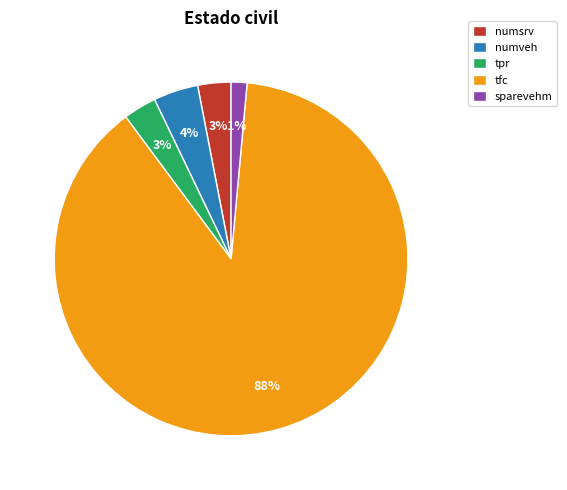

Which has a higher value, sparevehm or tfc?

tfc